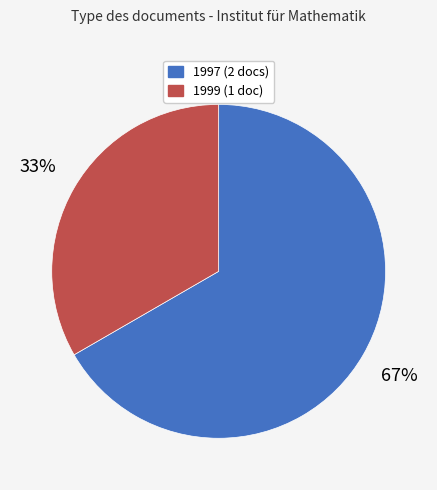

How many slices are in this pie chart?

2